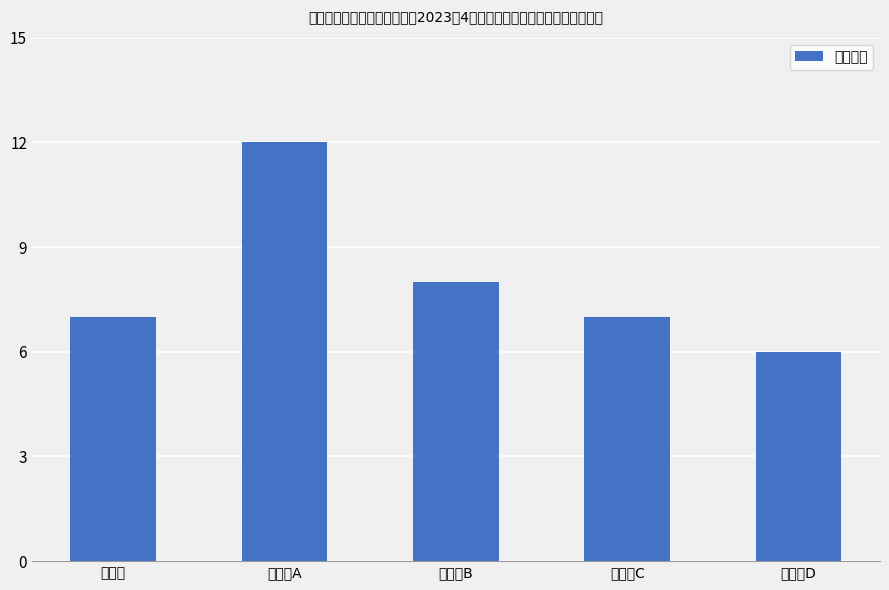

Which category has the highest value across all series?

外勤岗A